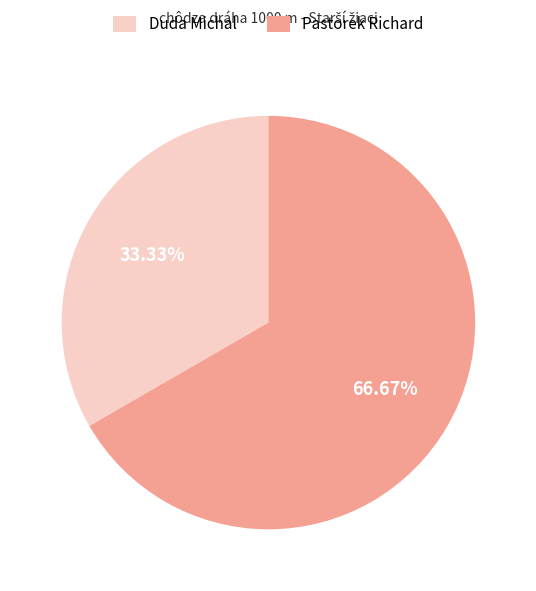

To the nearest percent, what percentage of the pie is Duda Michal?

33%